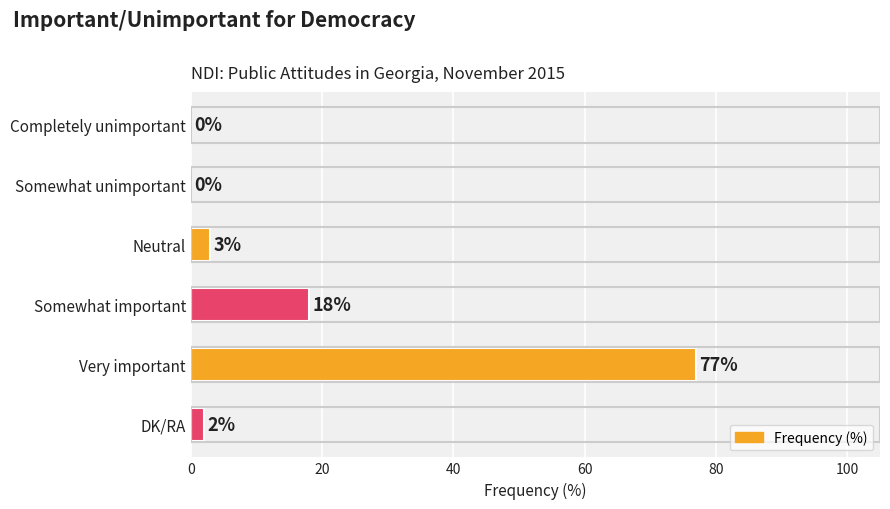

What is the sum of the values at Very important and Somewhat unimportant?

77